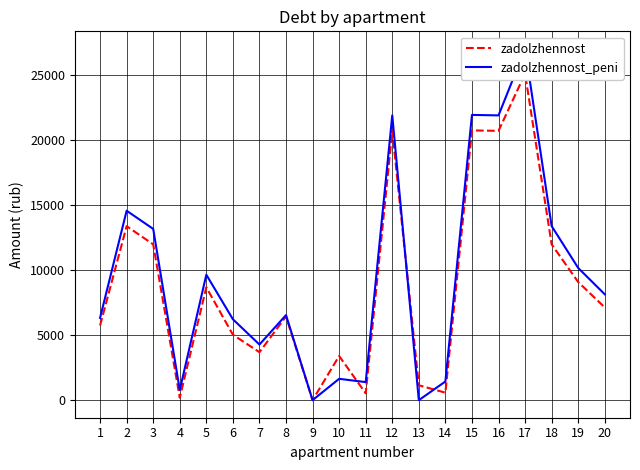

What is the sum of the zadolzhennost values at 19 and 14?

9638.6